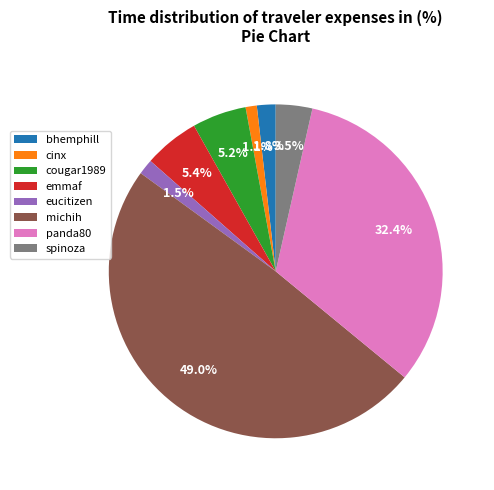

Does cougar1989 account for over 50% of the chart?

No